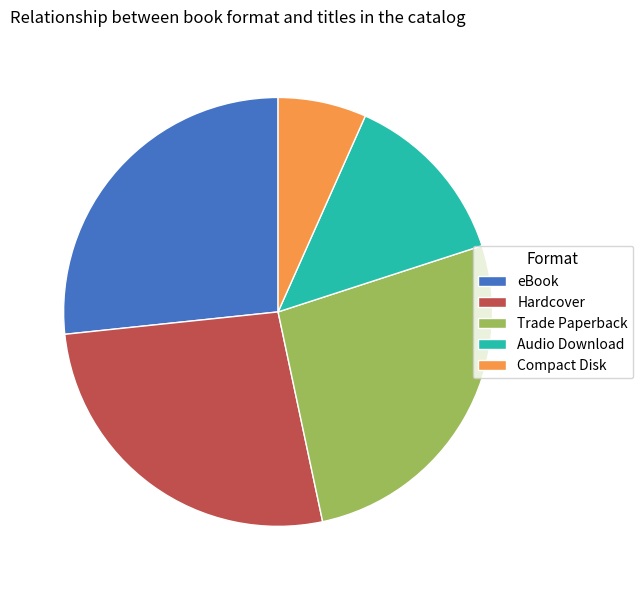

Is eBook the majority of the pie?

No